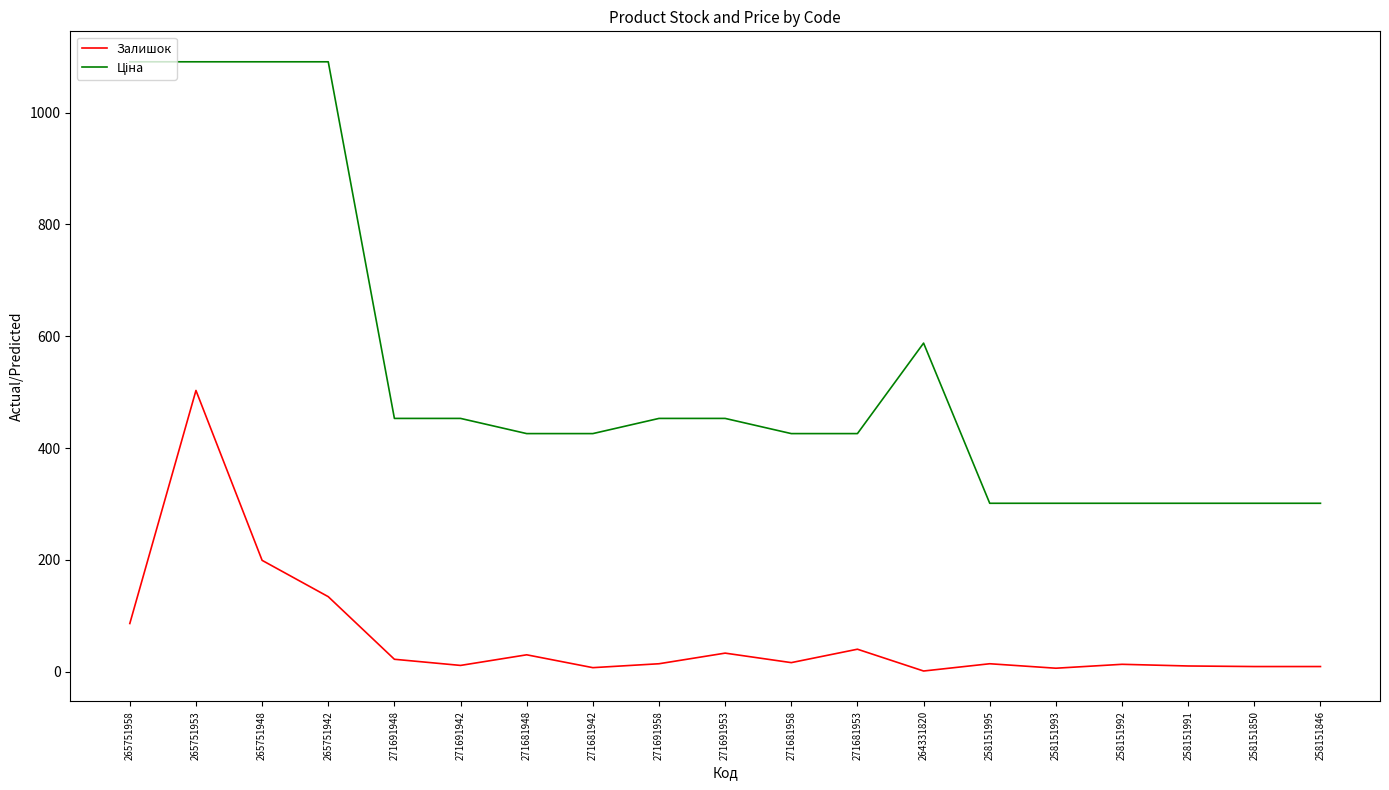

What is the spread (max minus min) of values at 265751953?

588.1